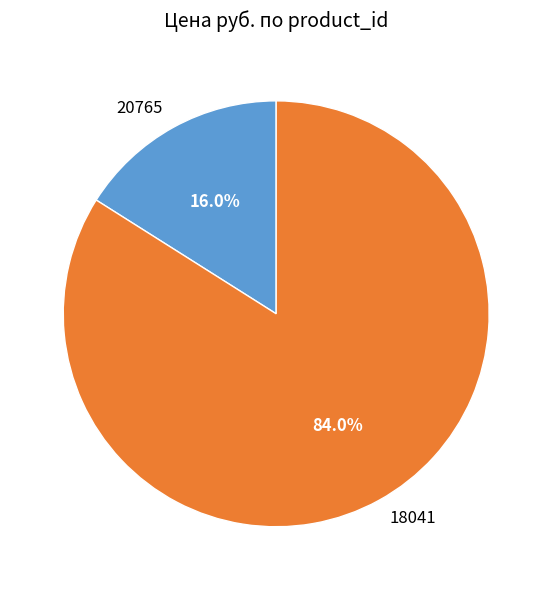

Count the number of slices in the pie.

2